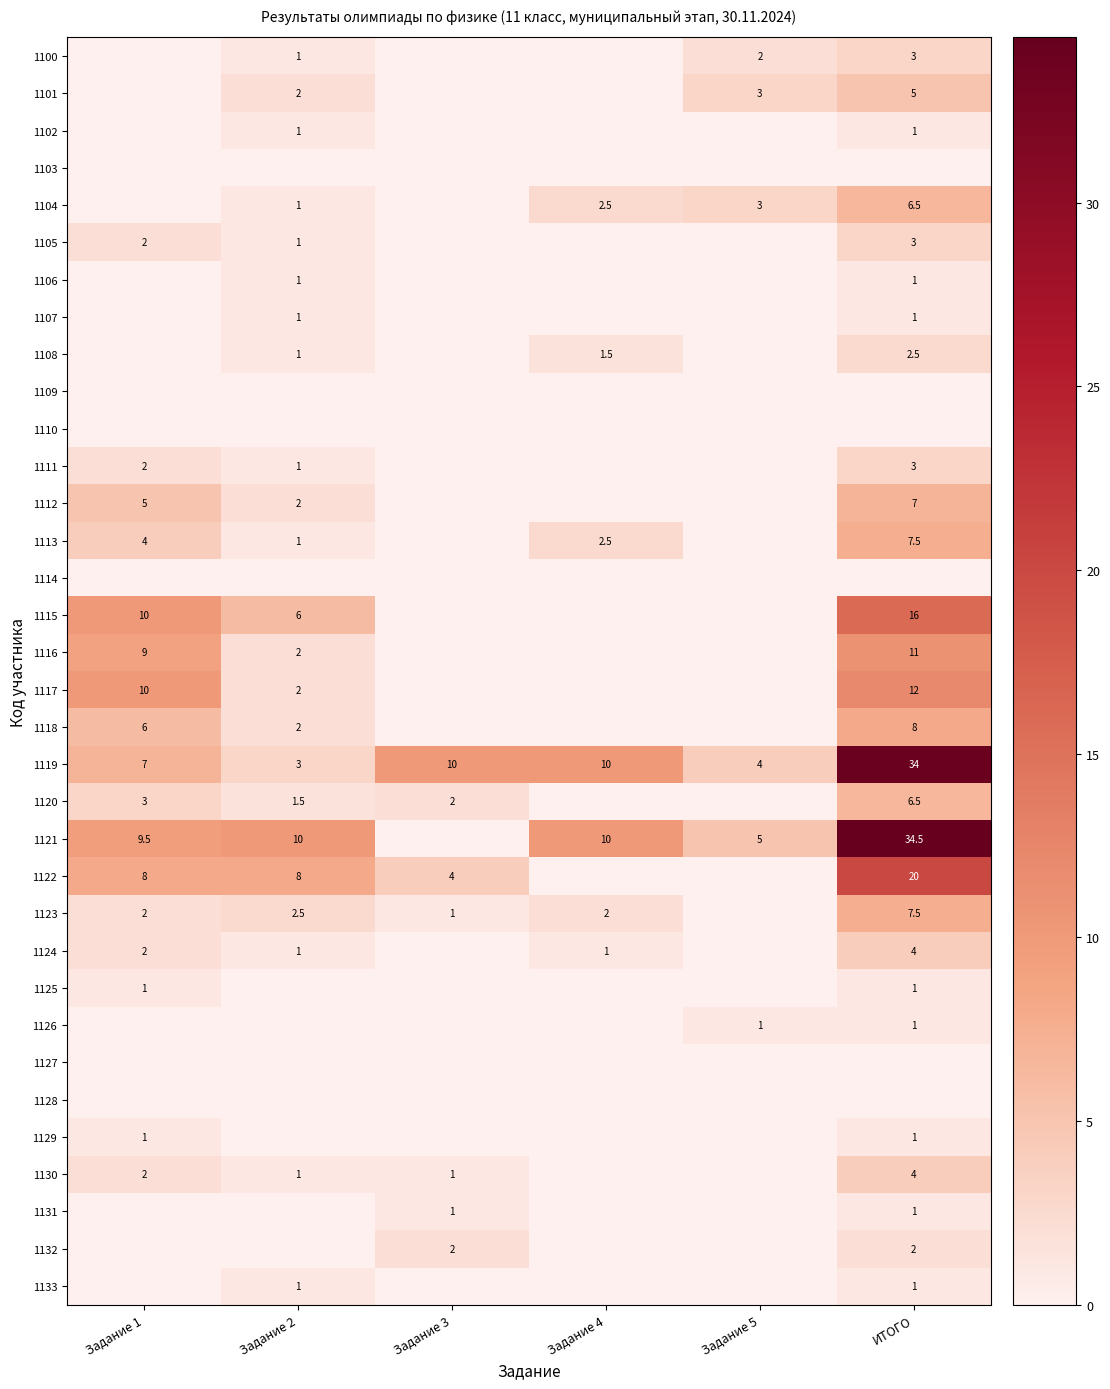

What is the difference between the 1111 values at Задание 1 and Задание 2?

1.0